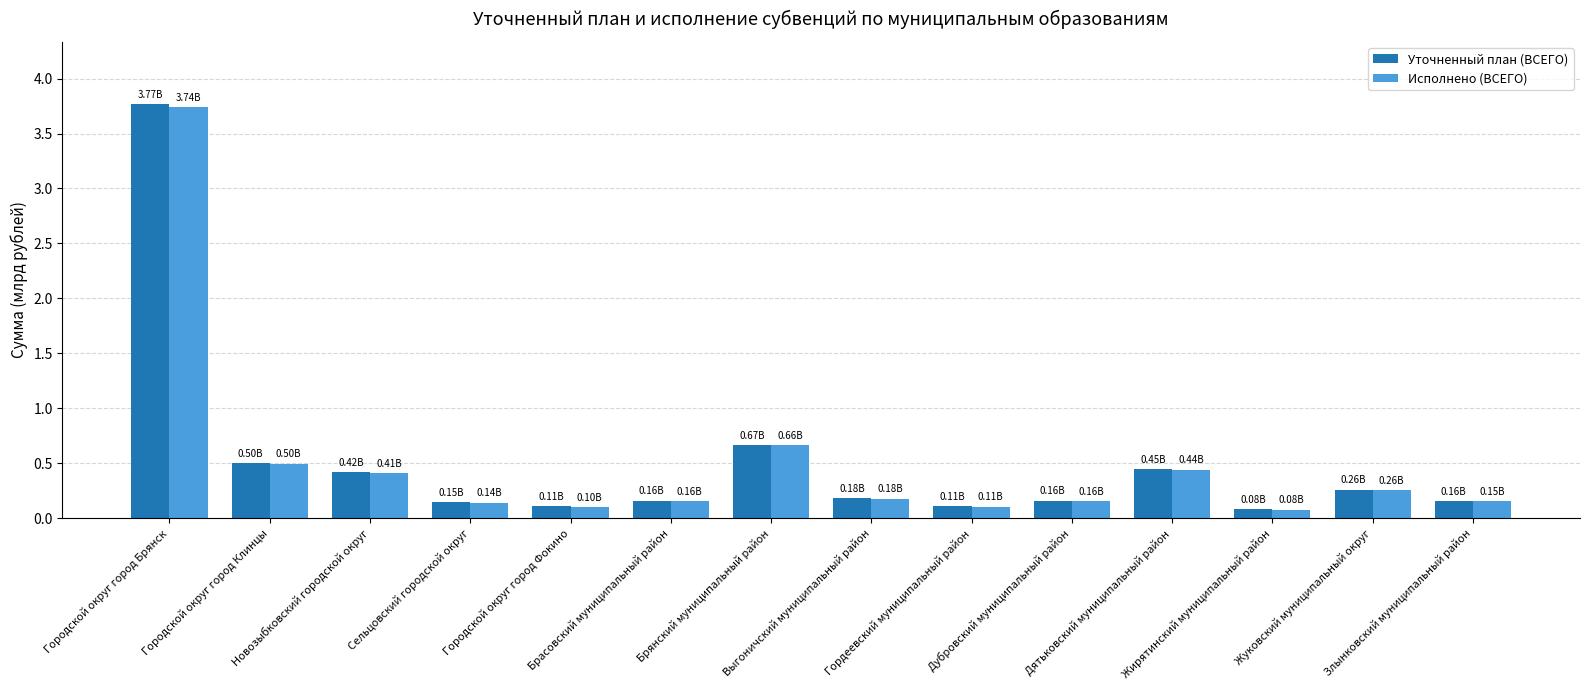

Is the value of Уточненный план (ВСЕГО) at Брасовский муниципальный район greater than the value of Исполнено (ВСЕГО) at Городской округ город Клинцы?

No